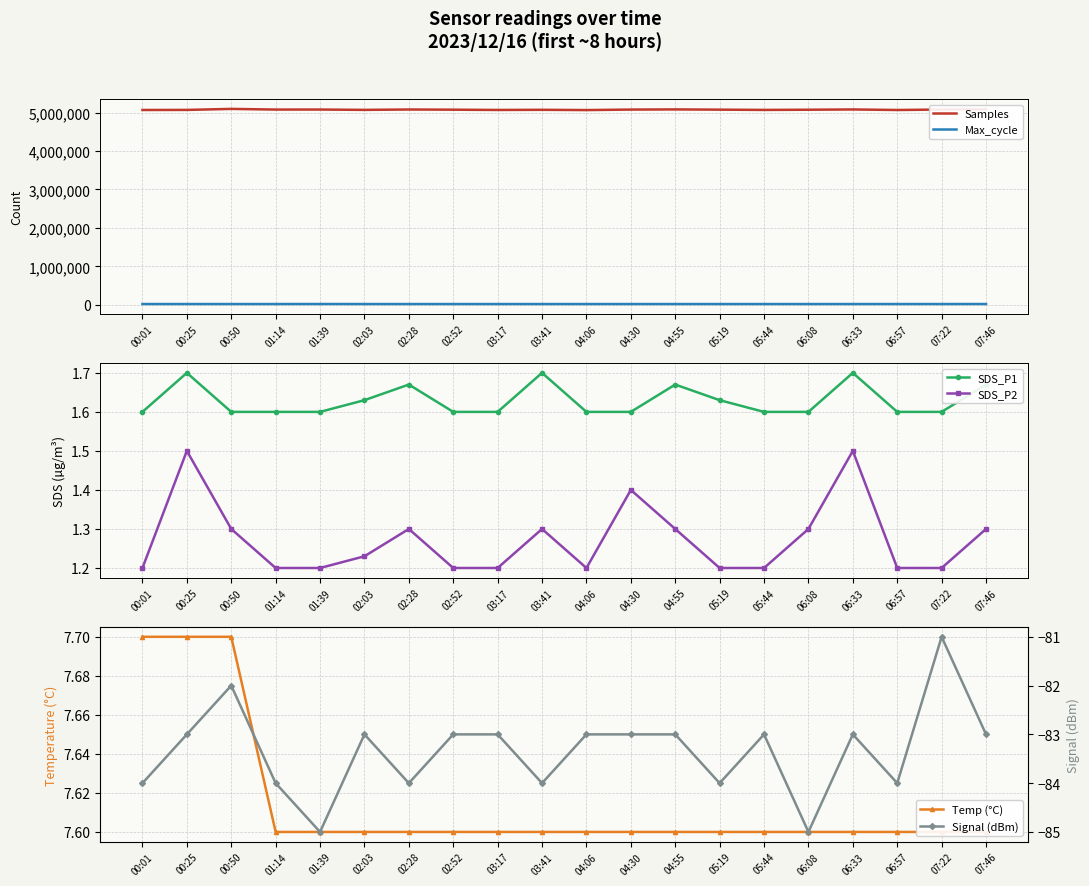

The value of Signal (dBm) at 06:08 is -85.0. True or false?

True